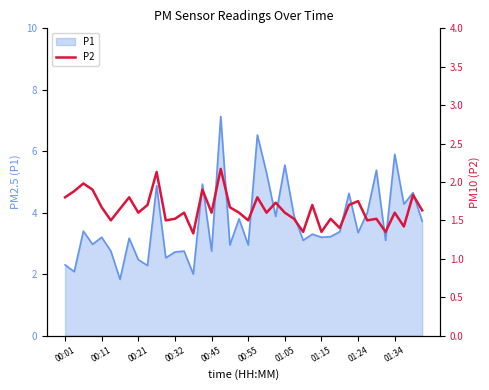

True or false: P1 has a value of 5.0 at 01:24.

False